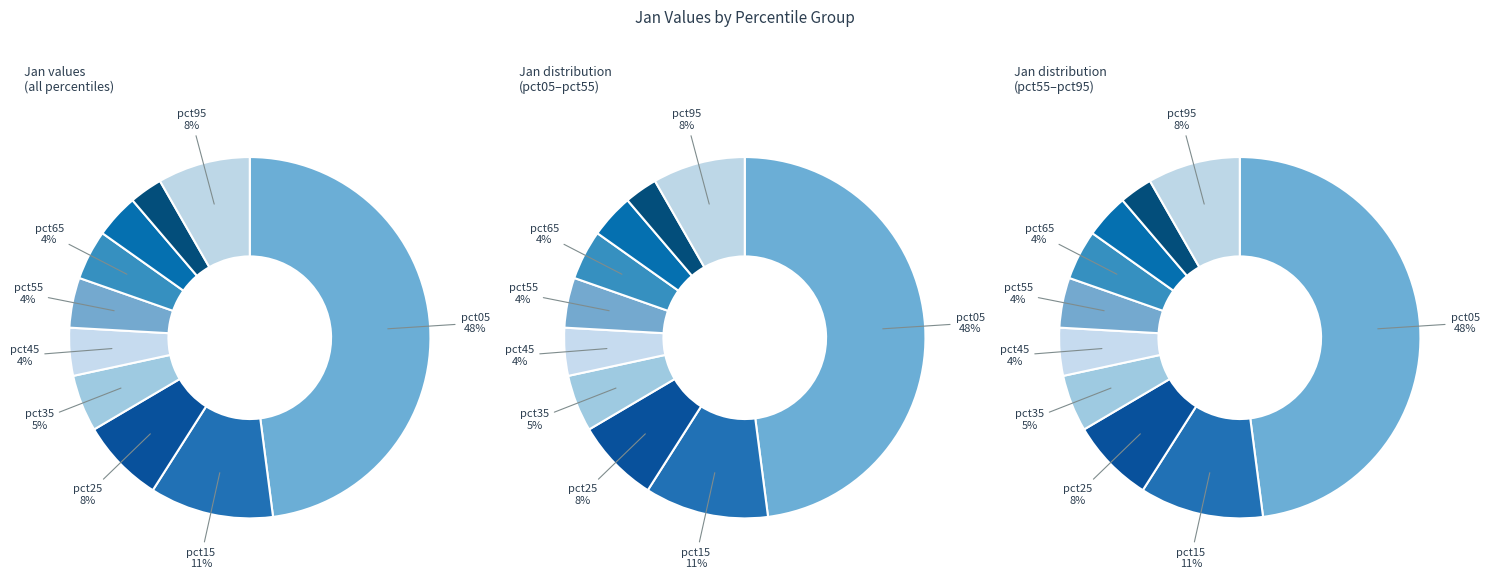

Is the sum of pct35 and pct55 greater than half?

No